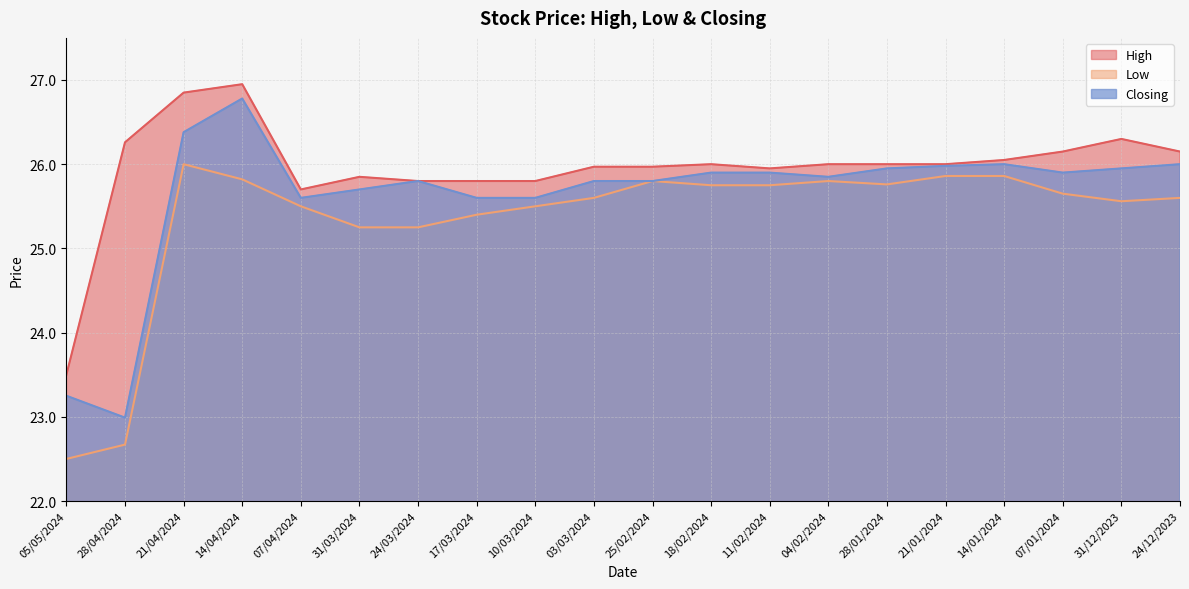

What is the maximum value for High?

26.9